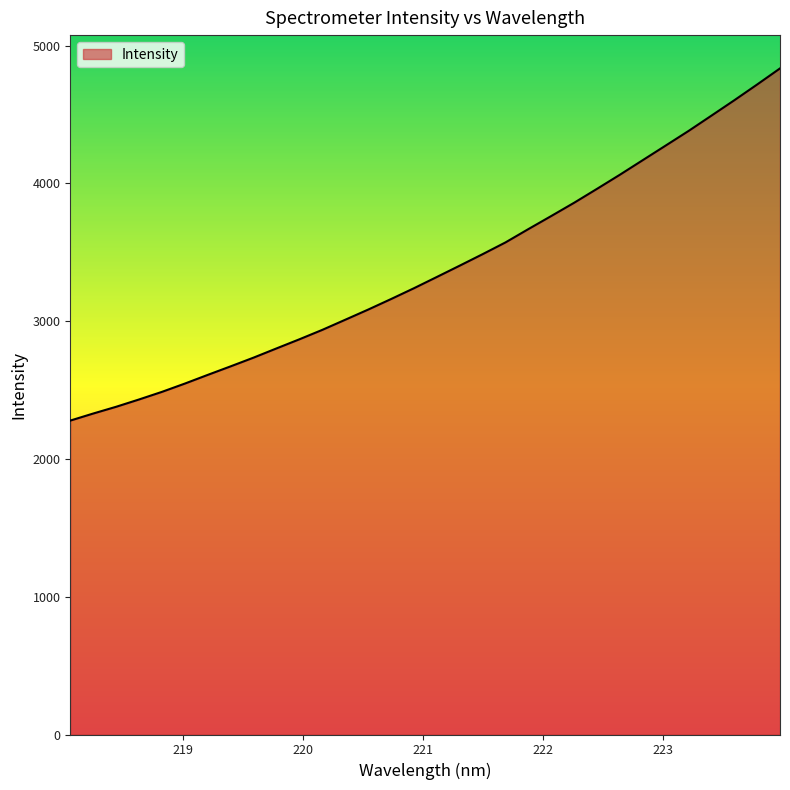

What is the greatest value displayed?

4833.9